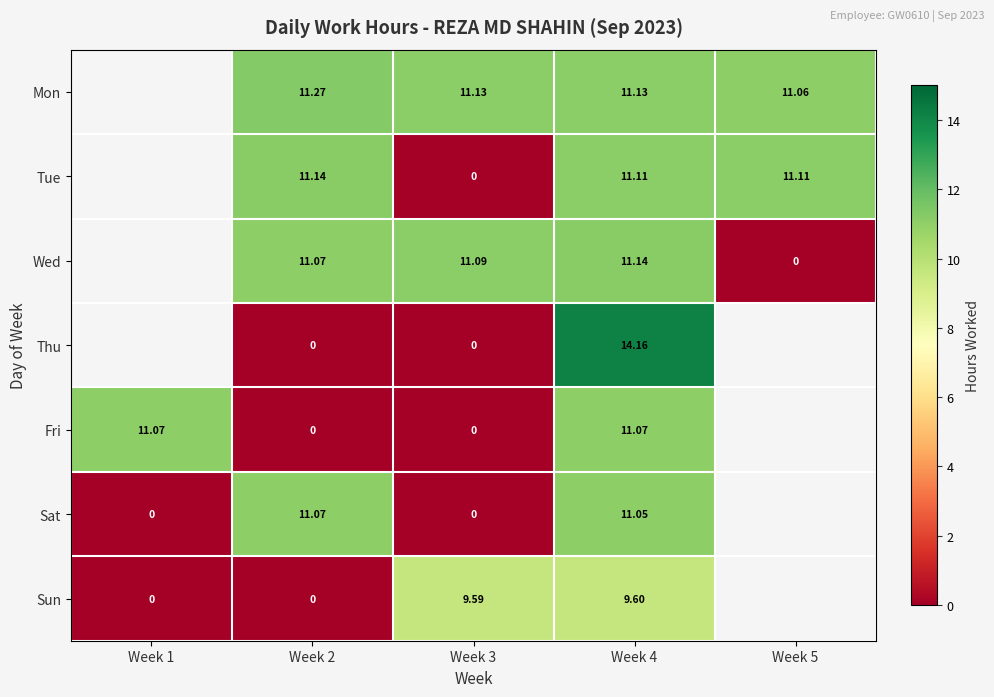

The Tue series shows 11.1 at Week 4. True or false?

True